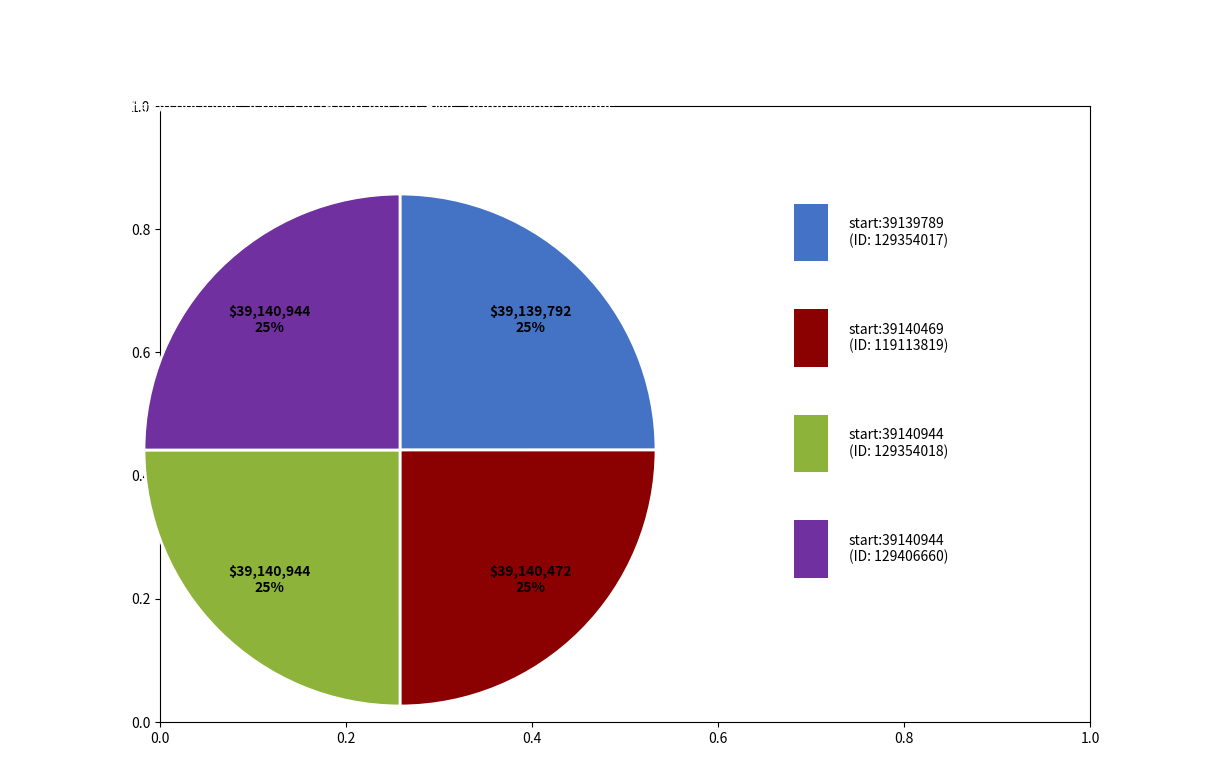

Is there any slice that represents more than half of the pie?

No